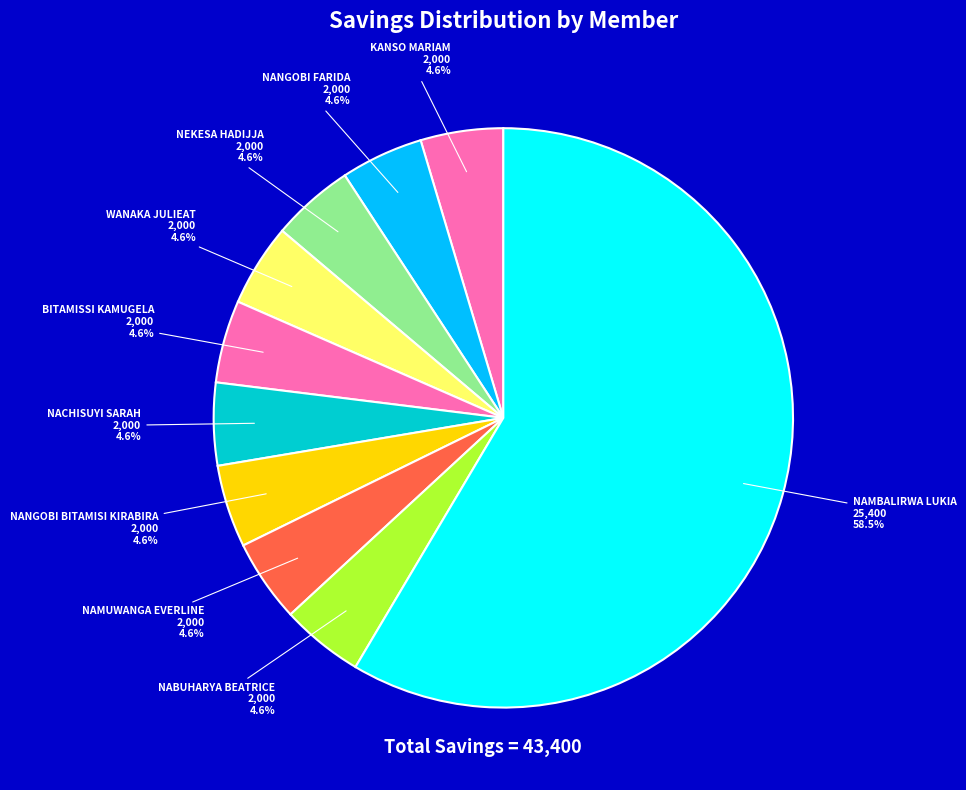

The NANGOBI FARIDA slice represents 19% of the pie. True or false?

False